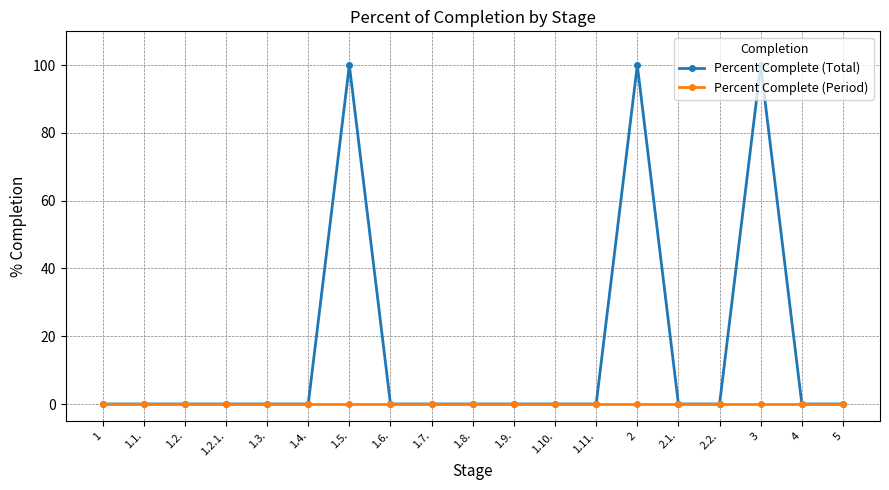

What is the label of the 19th point from the right?

1